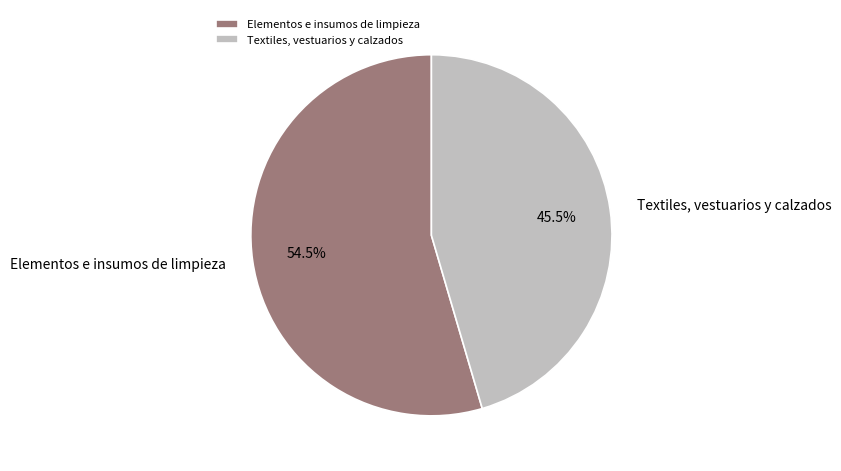

Which slice is the smallest?

Textiles, vestuarios y calzados